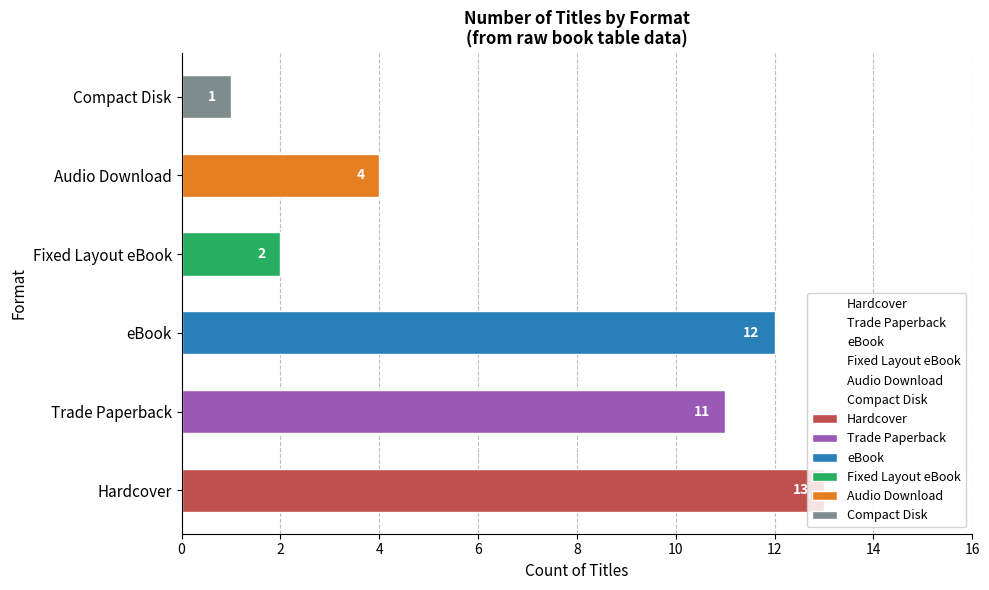

Reading left to right, transcribe all the data shown in this chart.

13	11	12	2	4	1